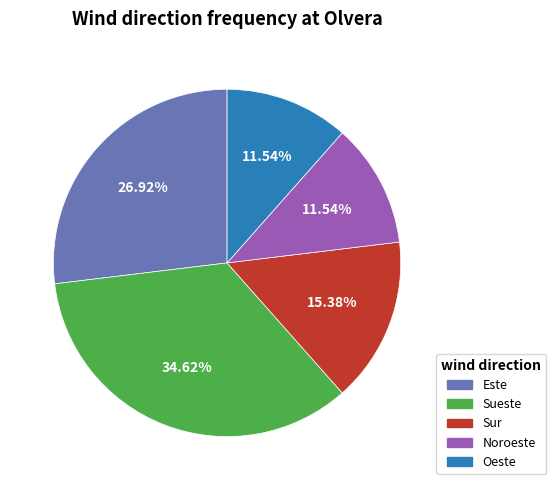

How many segments does this pie chart have?

5